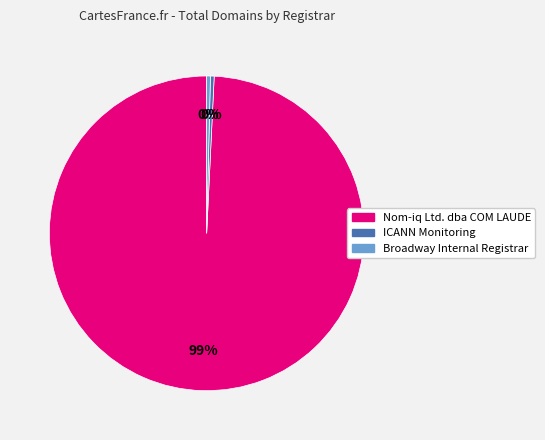

What is the ratio of the value at Broadway Internal Registrar to the value at ICANN Monitoring?

1.0